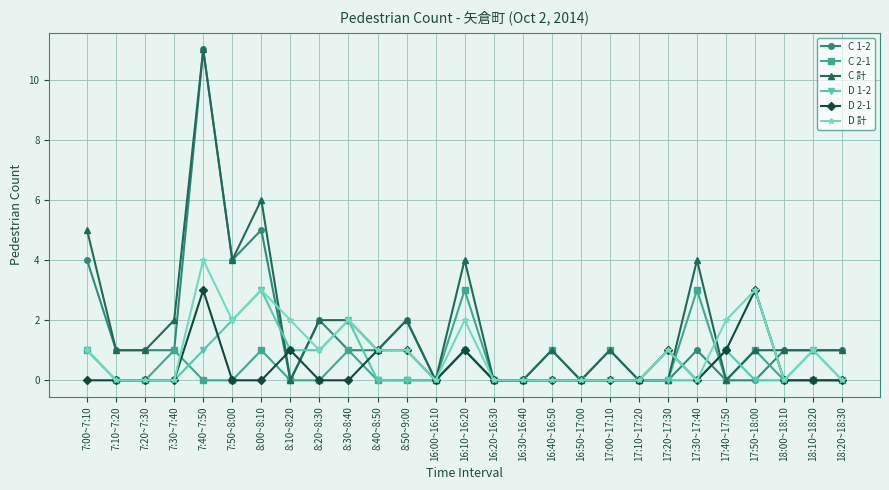

True or false: C 2-1 has more than 1 interior local peaks.

True